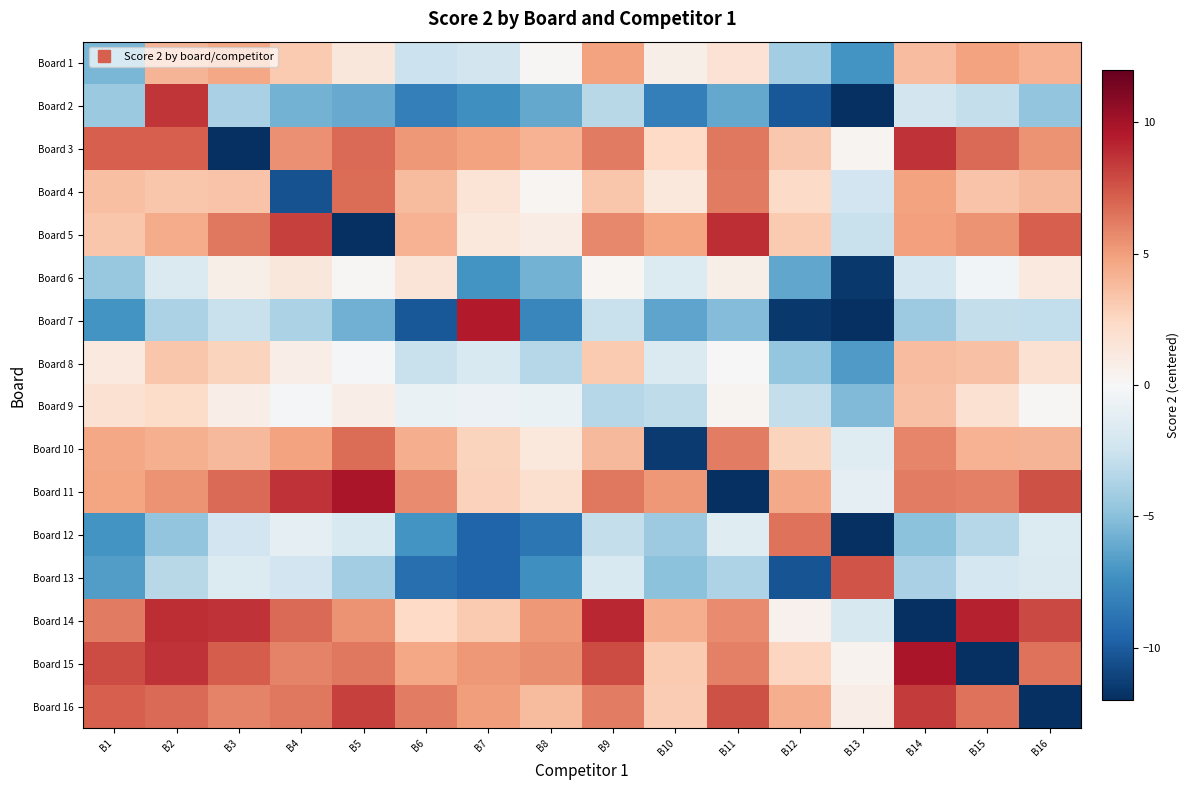

How many categories are shown in the chart?

16